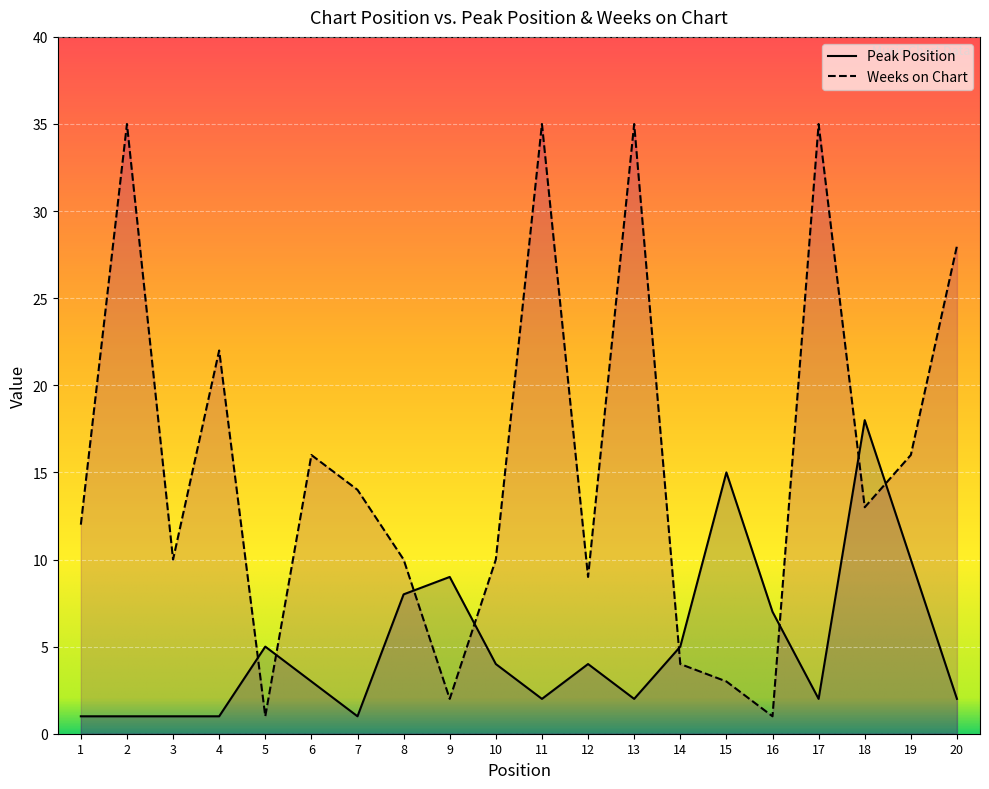

Is the value of Weeks on Chart at 4 greater than the value of Peak Position at 20?

Yes